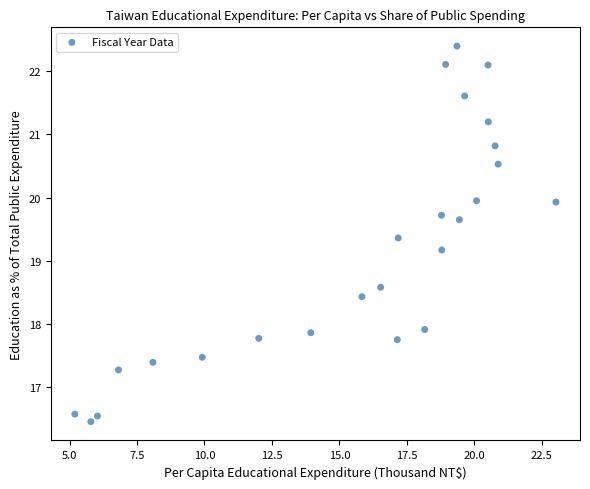

What is the range of X values (max minus min)?

17.8